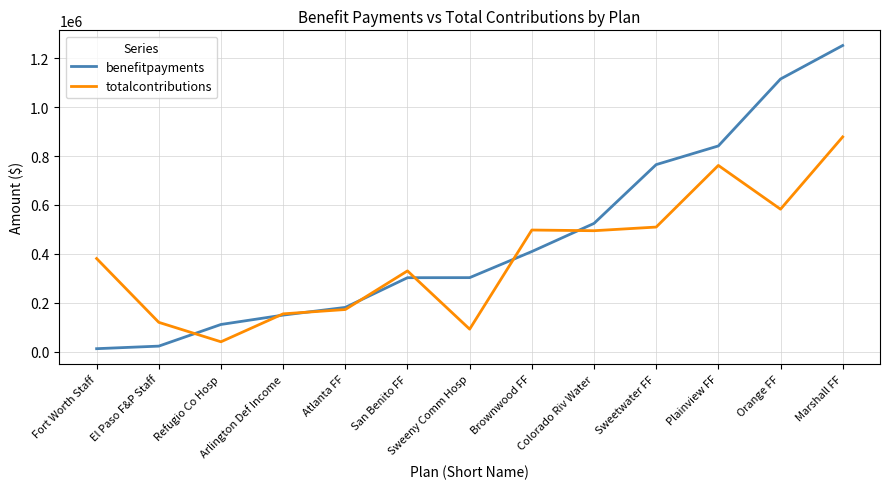

Read the totalcontributions value at Atlanta FF.

172082